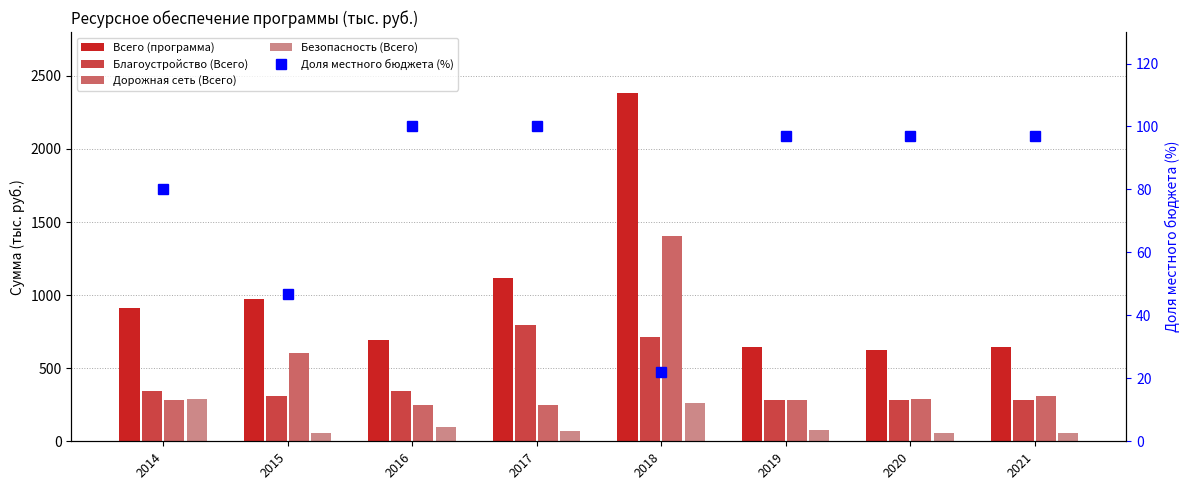

Which series changed the most between 2015 and 2016?

Дорожная сеть (Всего)